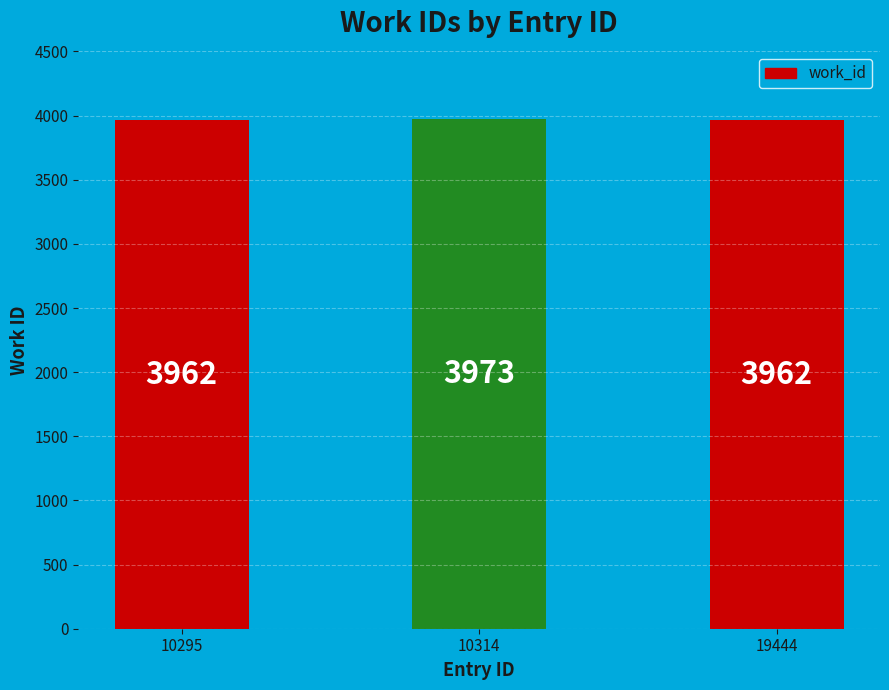

How many bars are there in total?

3